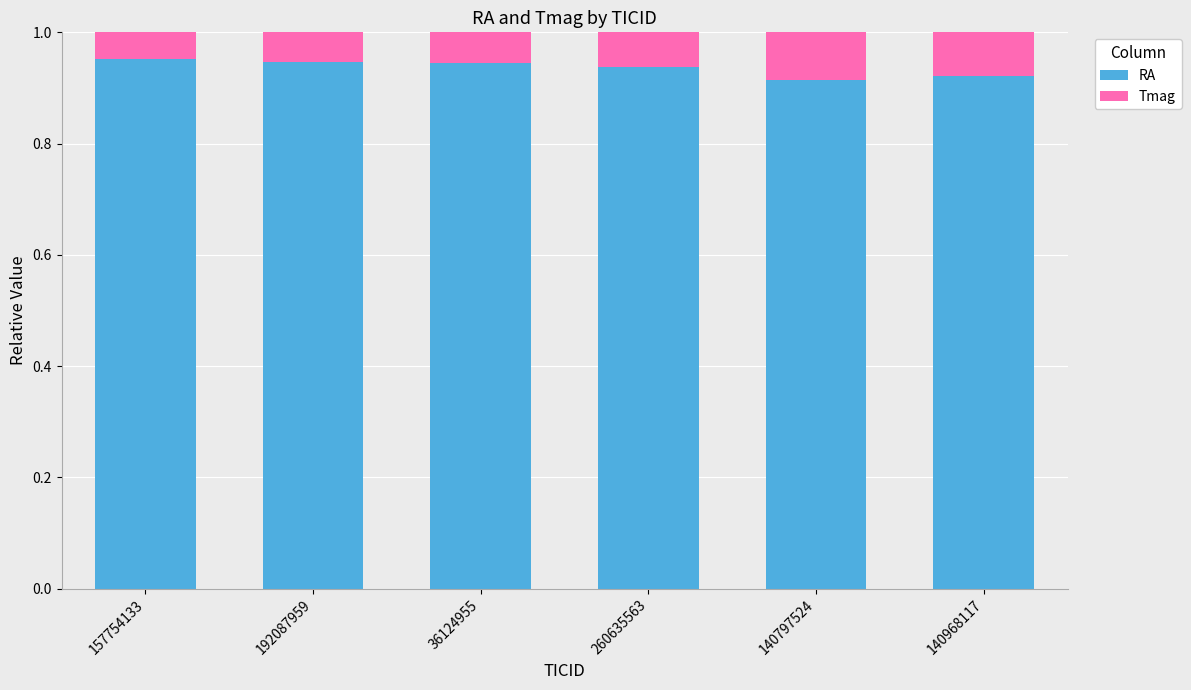

Is it true that RA equals 0.4 at 36124955?

False